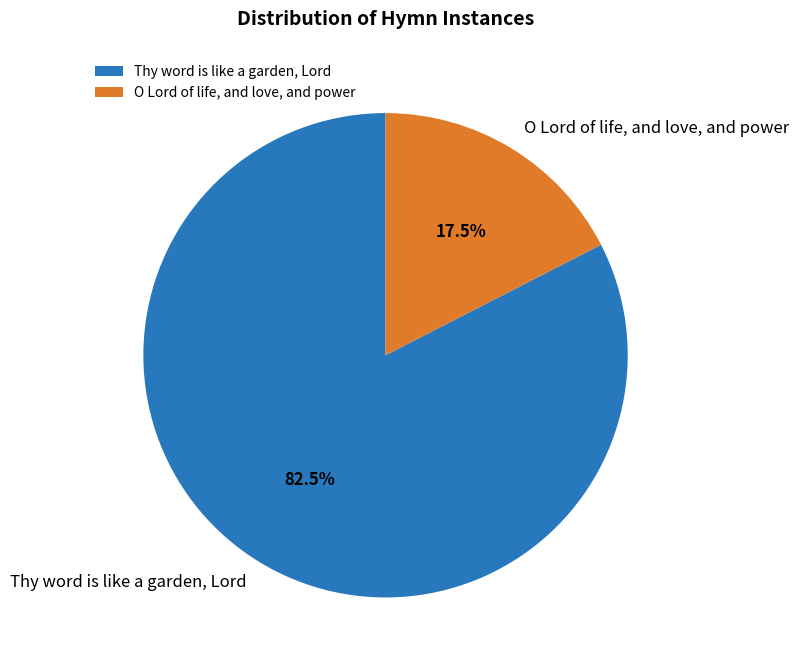

Combined, what portion of the pie is O Lord of life, and love, and power and Thy word is like a garden, Lord?

100.0%